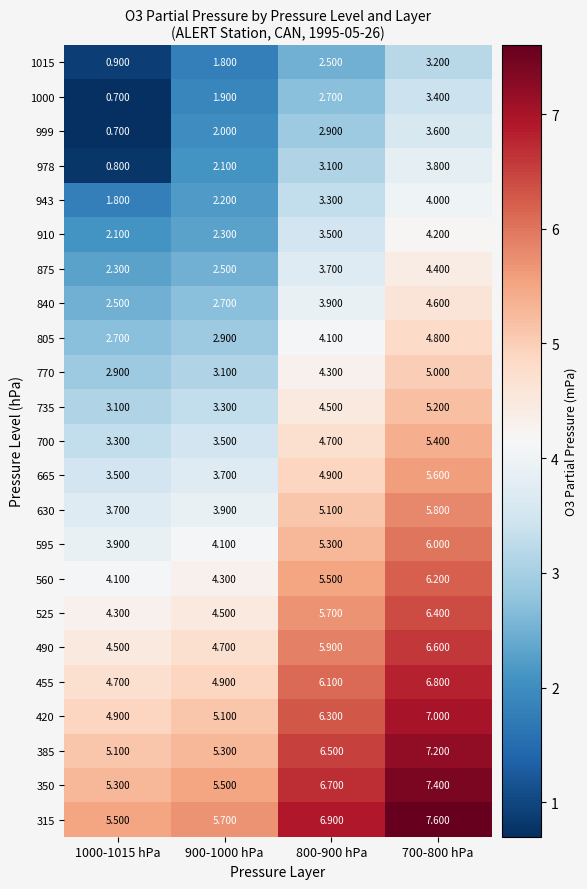

Is the value of 595 at 700-800 hPa greater than the value of 978 at 900-1000 hPa?

Yes